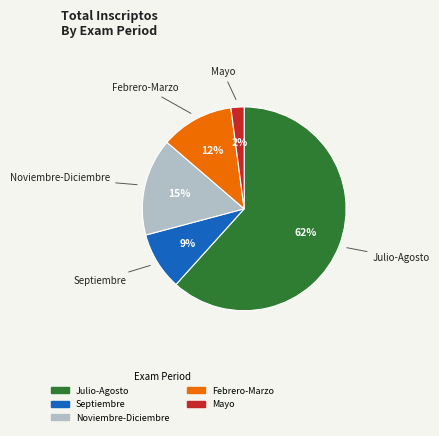

Count the number of slices in the pie.

5